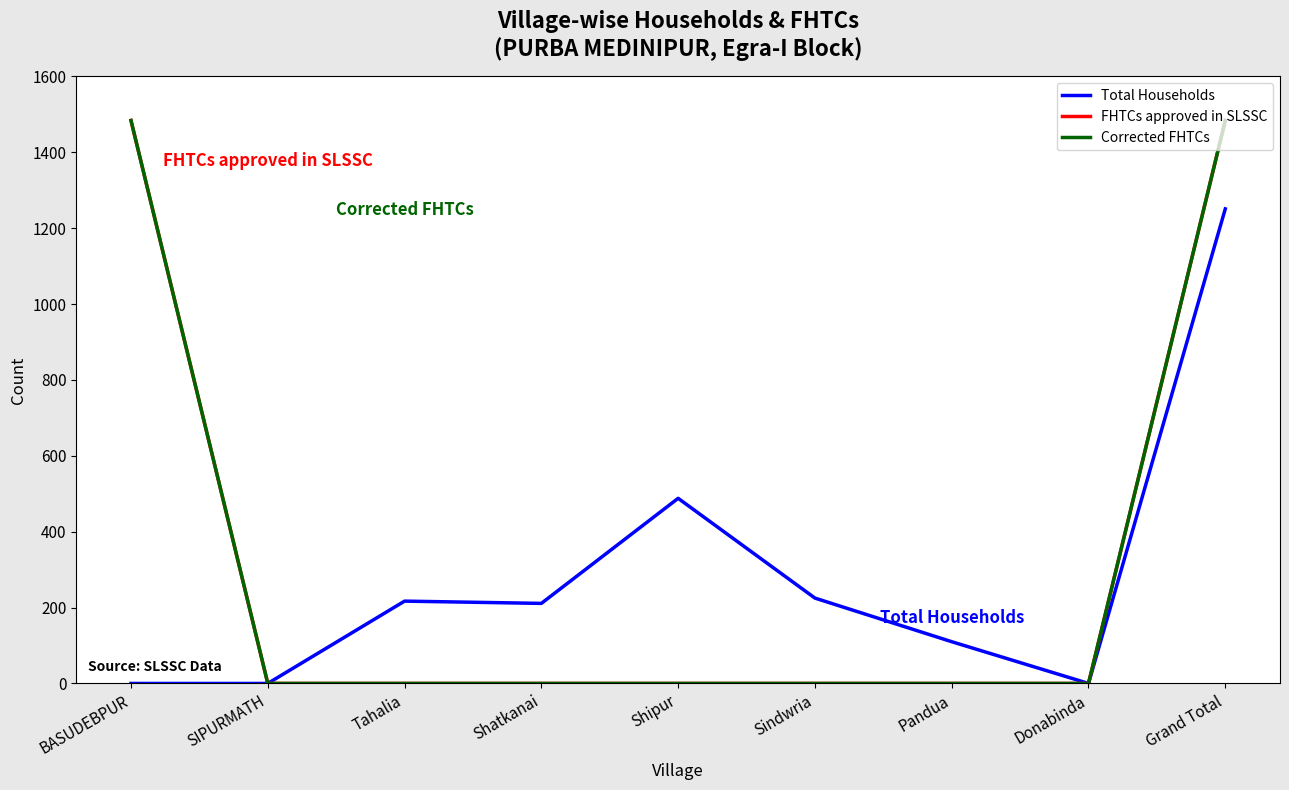

True or false: FHTCs approved in SLSSC and Corrected FHTCs intersect in this chart.

False